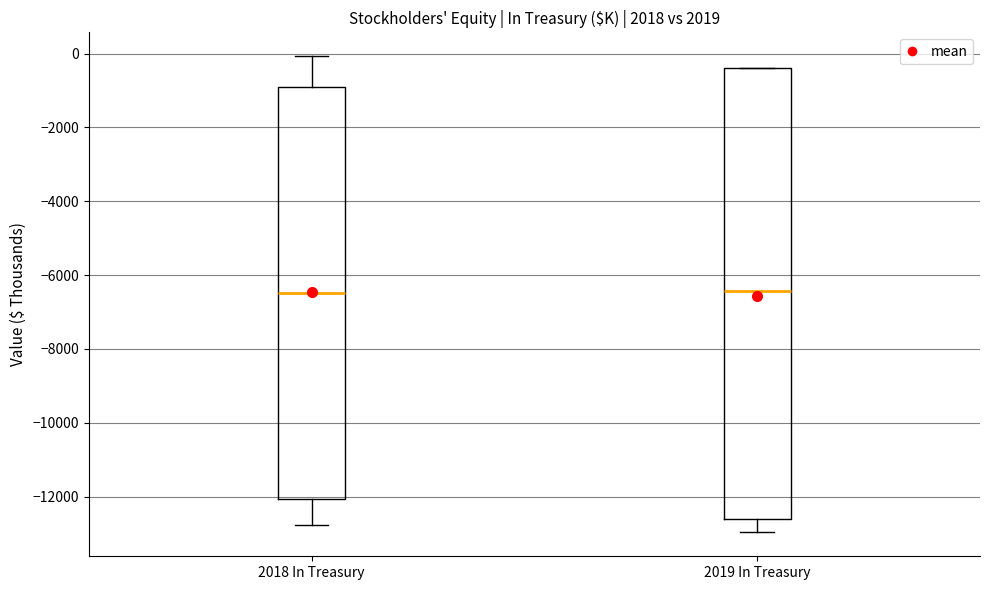

Reading left to right, read every box against the y-axis: the position of its median line, the range the box covers, and the ends of its whiskers. The values are not printed on the chart, so give them approximately, as read against the axis.

2018 In Treasury: median -6400, box -12000 to -800, whiskers -12800 to 0
2019 In Treasury: median -6400, box -12600 to -400, whiskers -13000 to -400